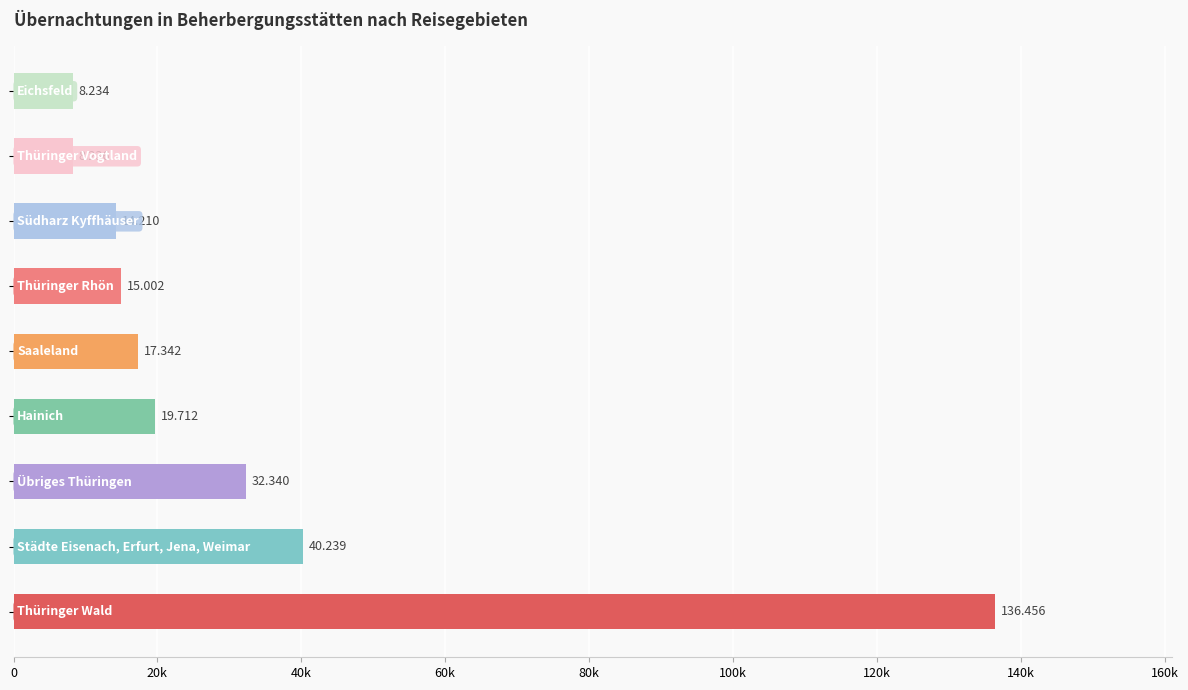

Are the bars horizontal?

Yes